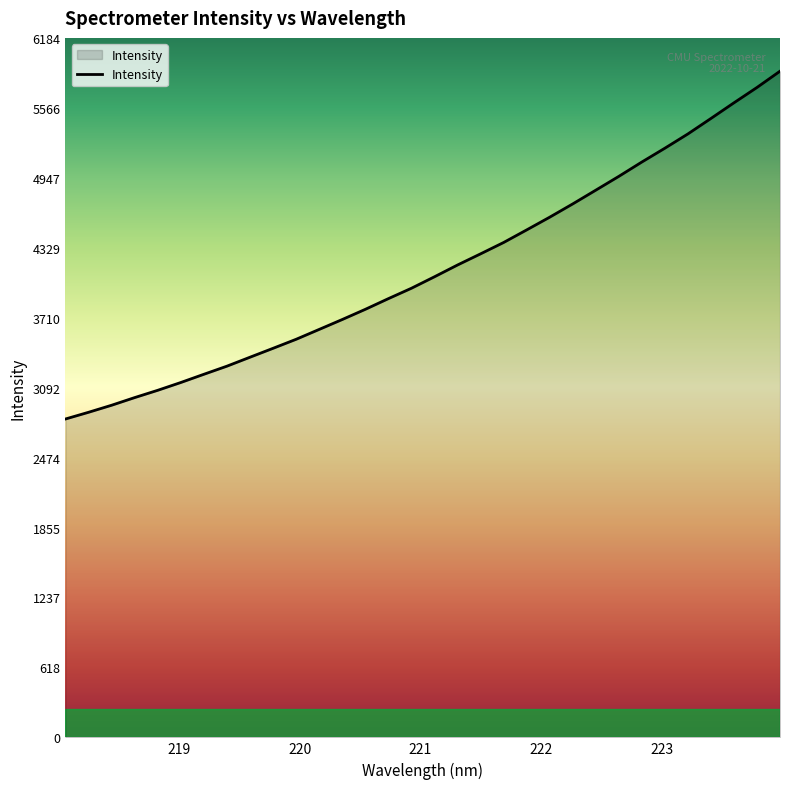

What is the maximum value shown in the chart?

5889.5